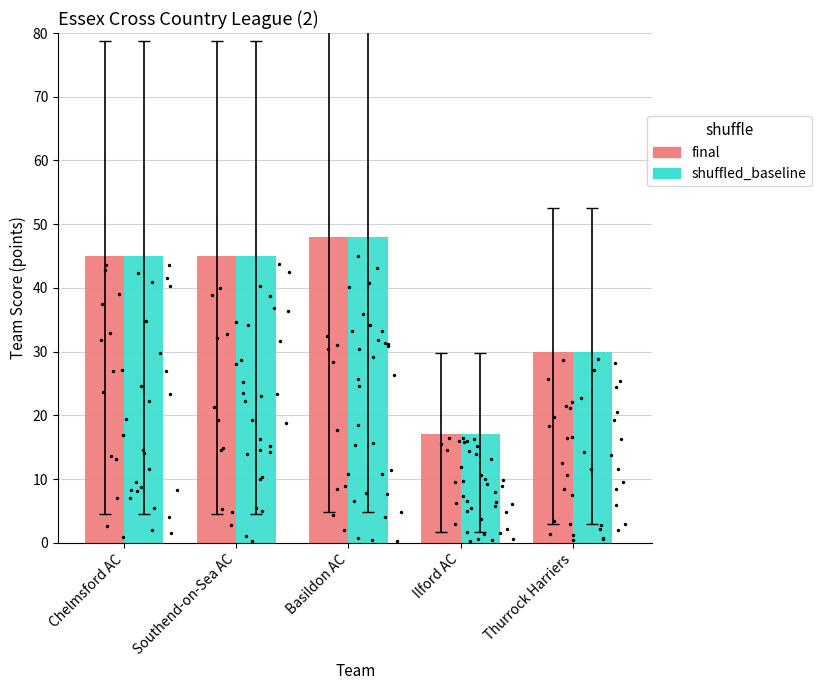

At which category is the sum across all series the highest?

Basildon AC